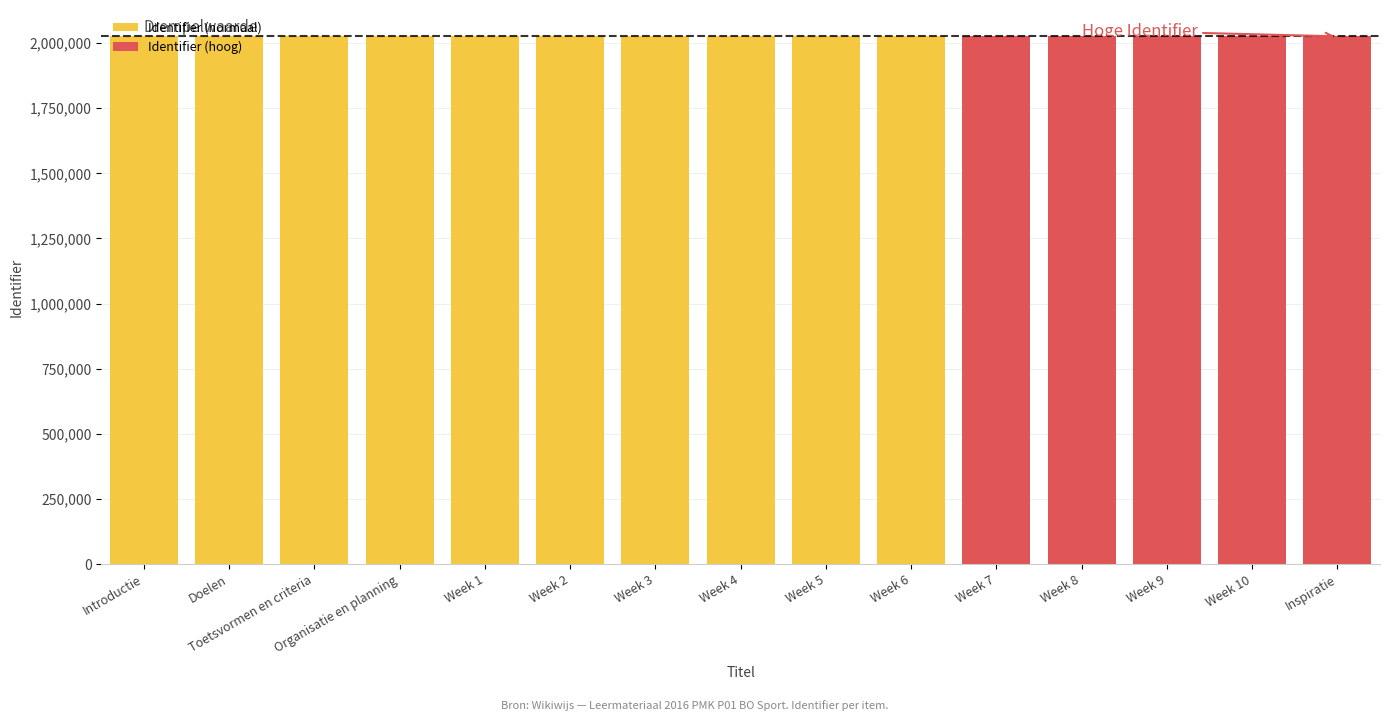

The value at Inspiratie is 943672. True or false?

False